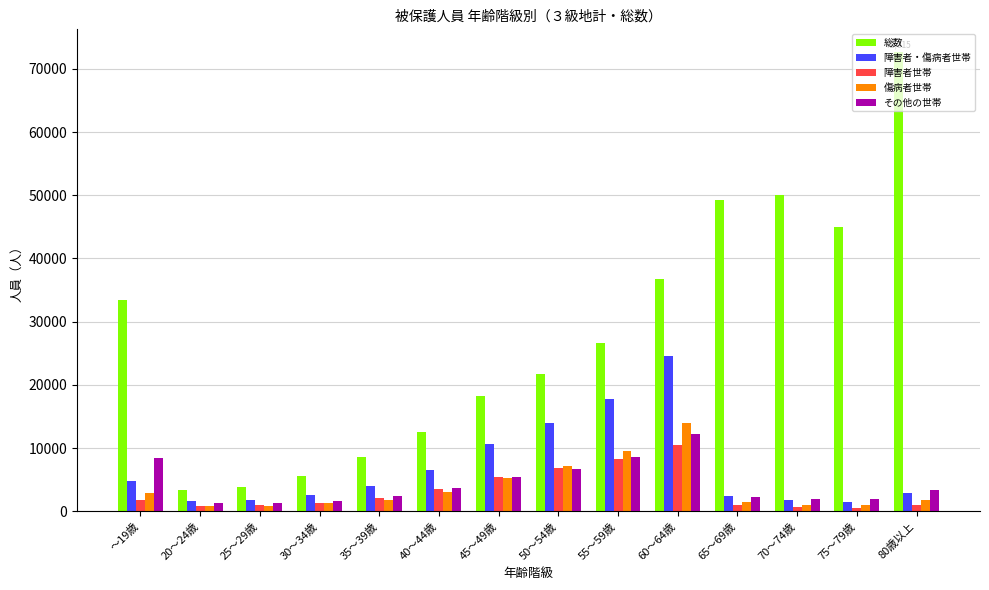

What is the difference between the second highest and second lowest values in the 総数 series?

46148